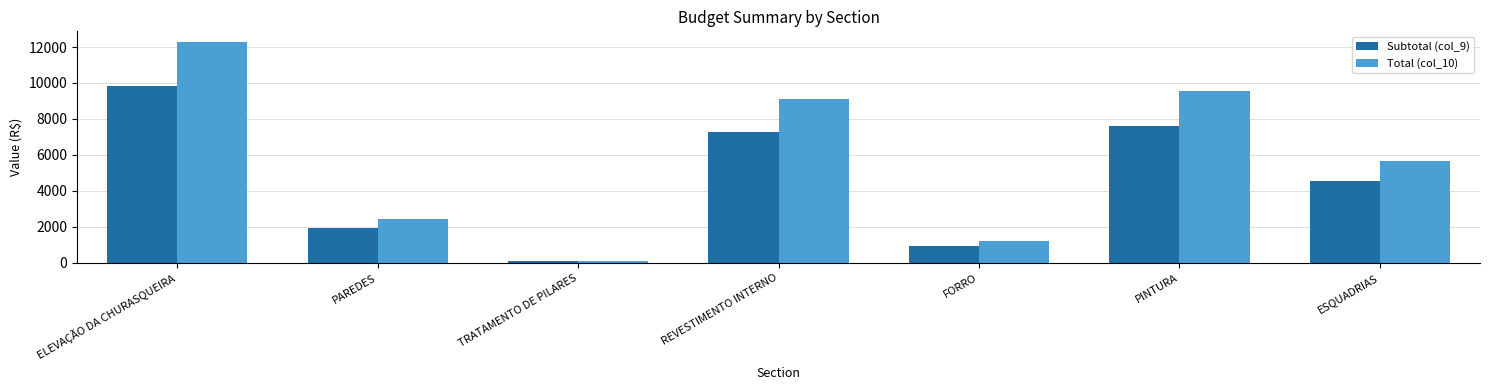

List the labels in order of Total (col_10) value, largest first.

ELEVAÇÃO DA CHURASQUEIRA, PINTURA, REVESTIMENTO INTERNO, ESQUADRIAS, PAREDES, FORRO, TRATAMENTO DE PILARES